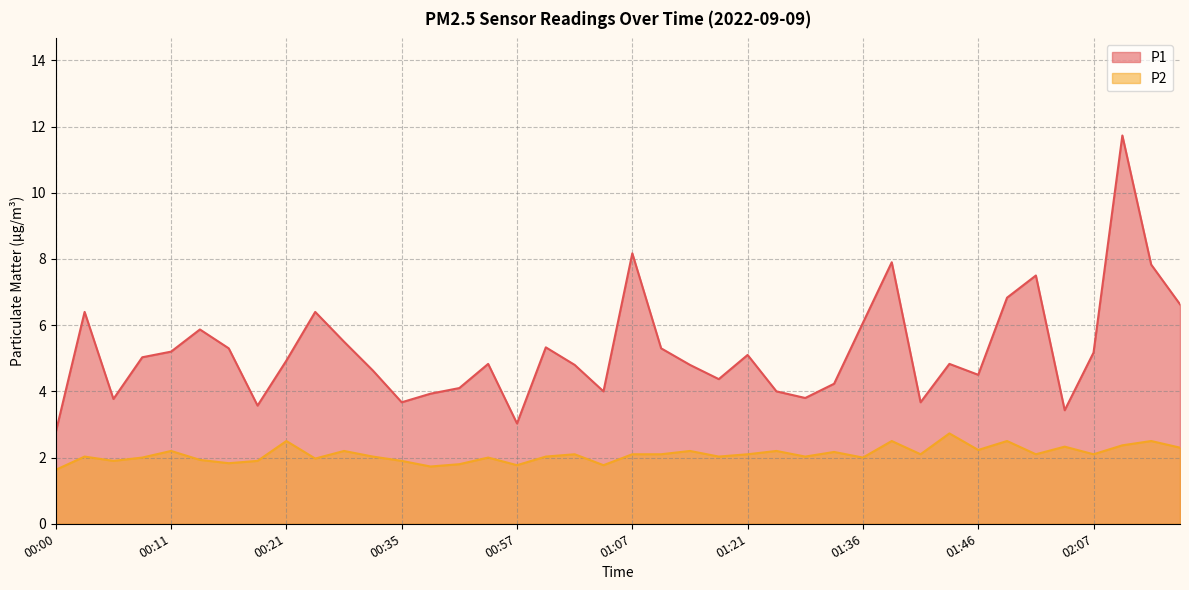

Which label corresponds to the smallest value in the chart?

00:00